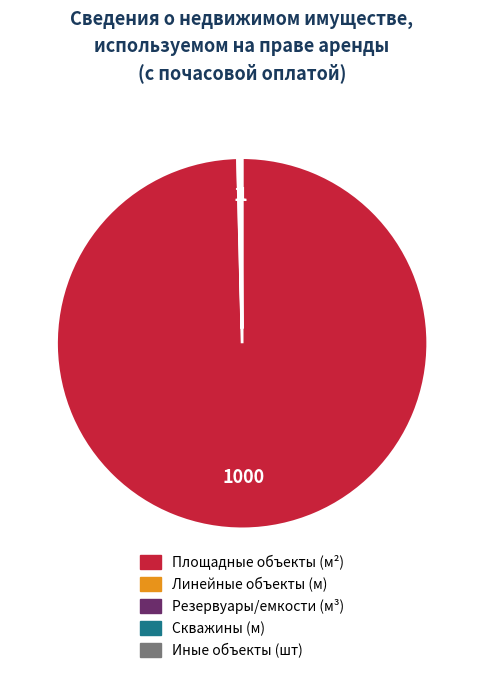

Which slice is the largest?

Площадные объекты (м²)